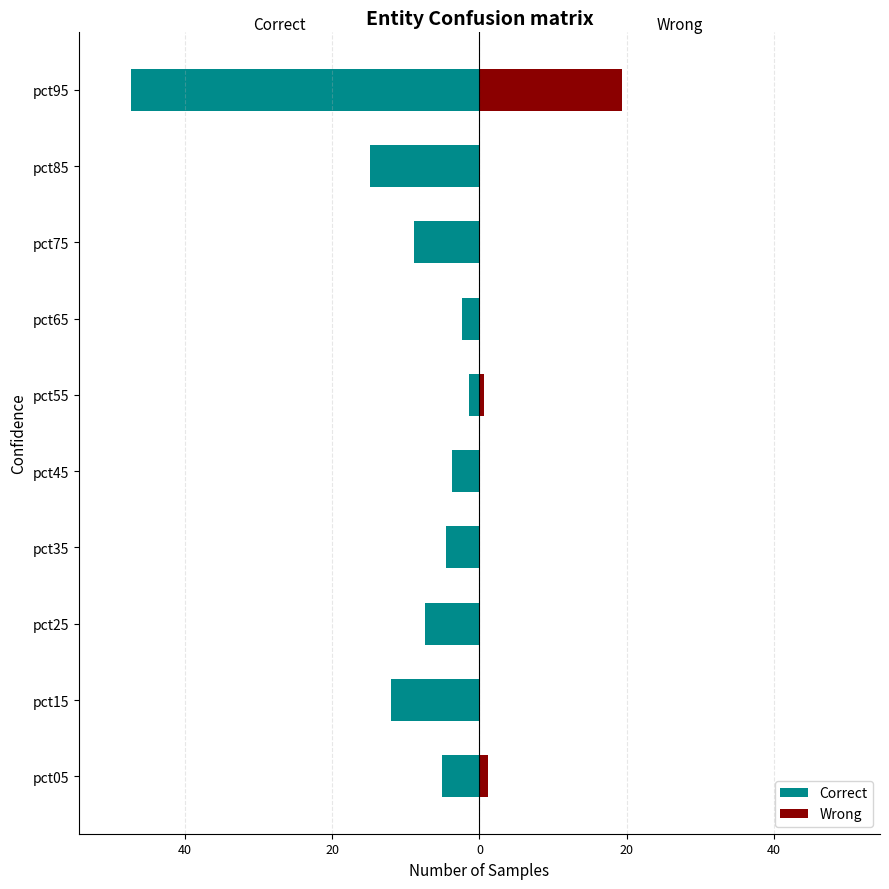

What are all the series names shown in the legend?

Correct, Wrong